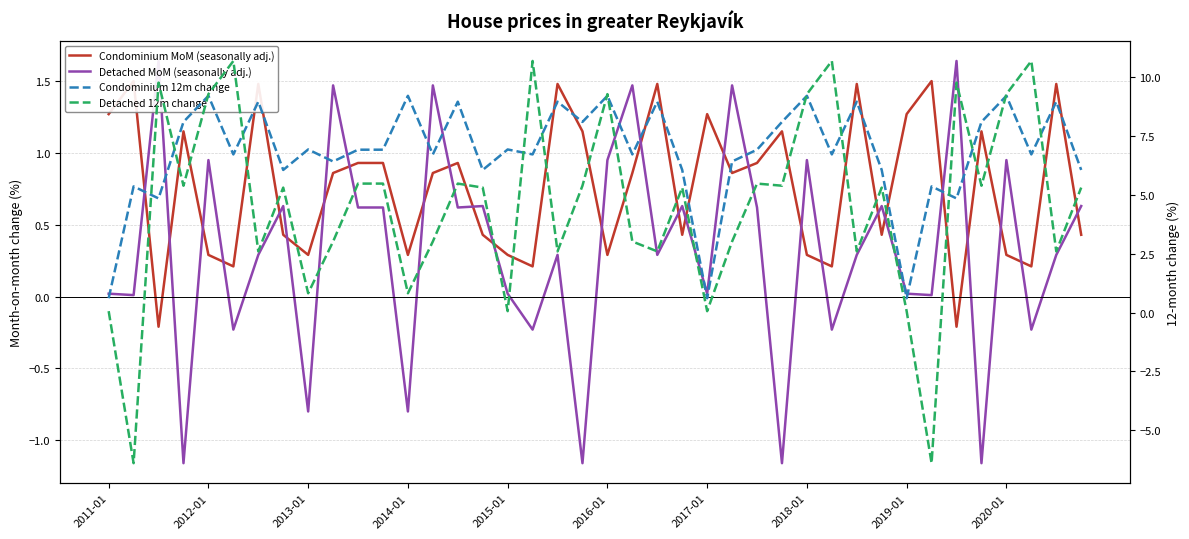

Which has a higher value, 20 or 27?

27